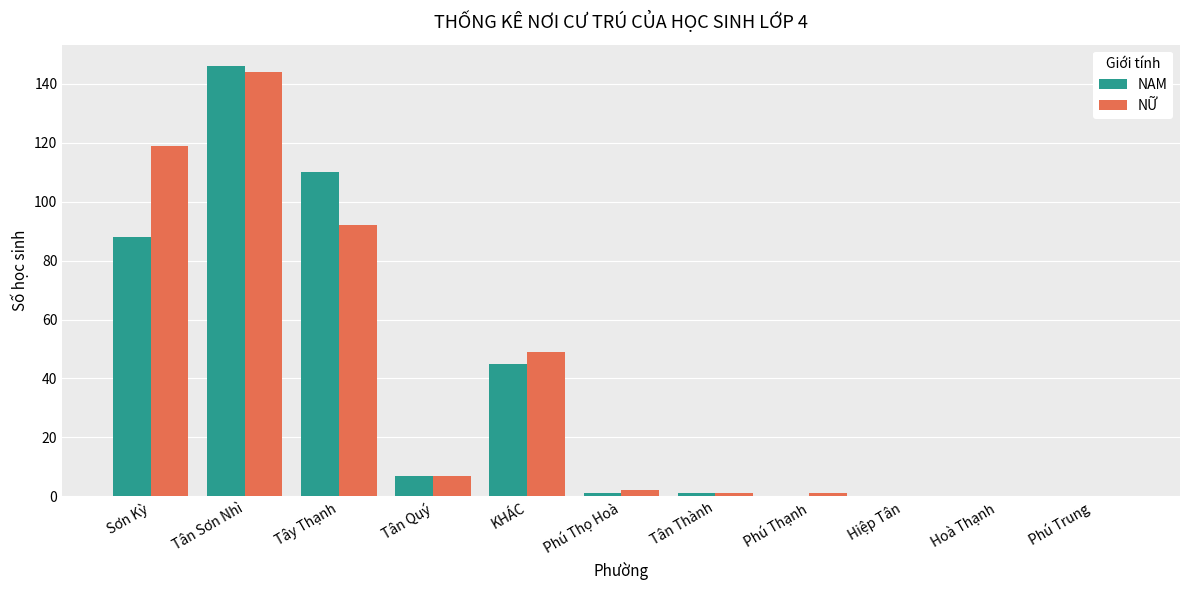

What is the difference between the NAM values at Hiệp Tân and Tây Thạnh?

110